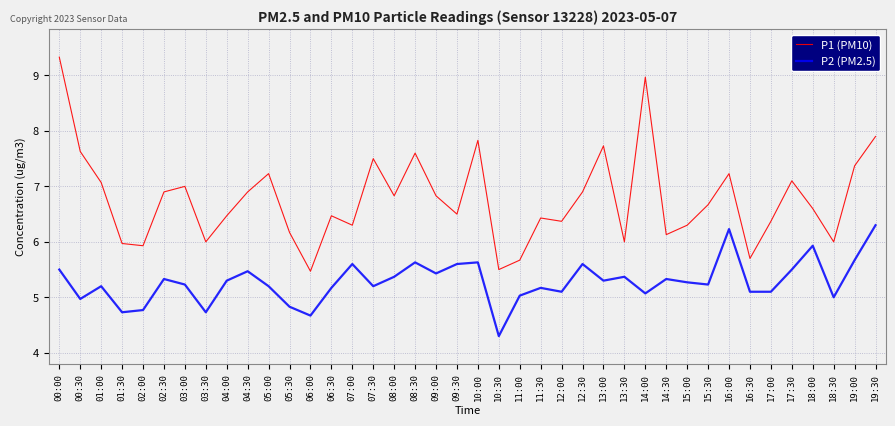

At which category does P1 (PM10) reach its first local peak?

03:00